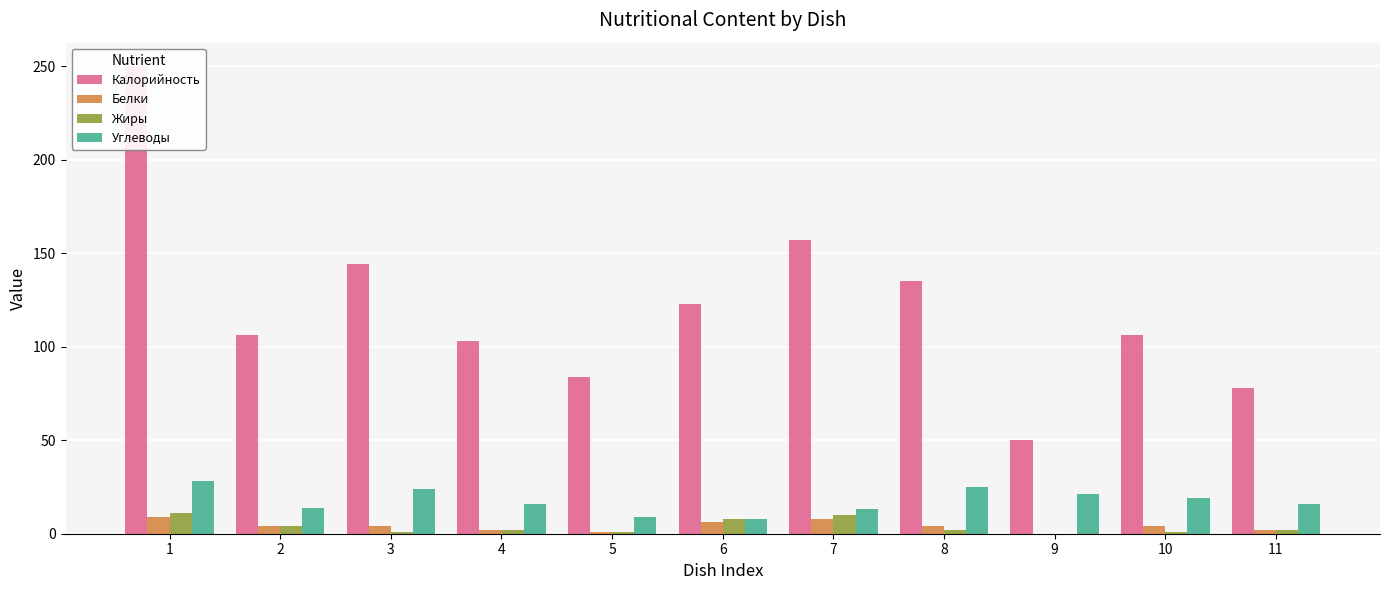

Reading right to left, transcribe all the data shown in this chart.

Калорийность: 78	106	50	135	157	123	84	103	144	106	250
Белки: 2	4	0	4	8	6	1	2	4	4	9
Жиры: 2	1	0	2	10	8	1	2	1	4	11
Углеводы: 16	19	21	25	13	8	9	16	24	14	28